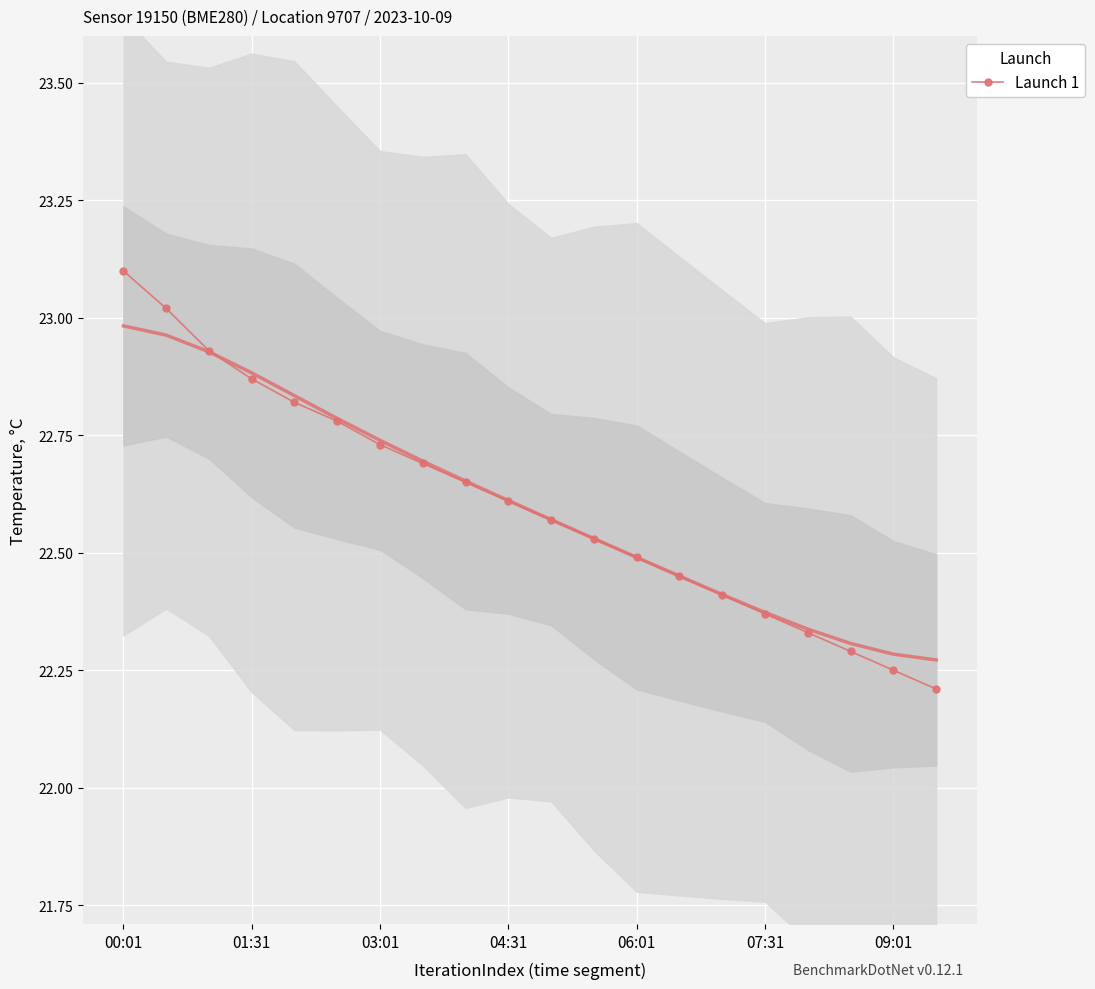

What position from the left is 16?

17